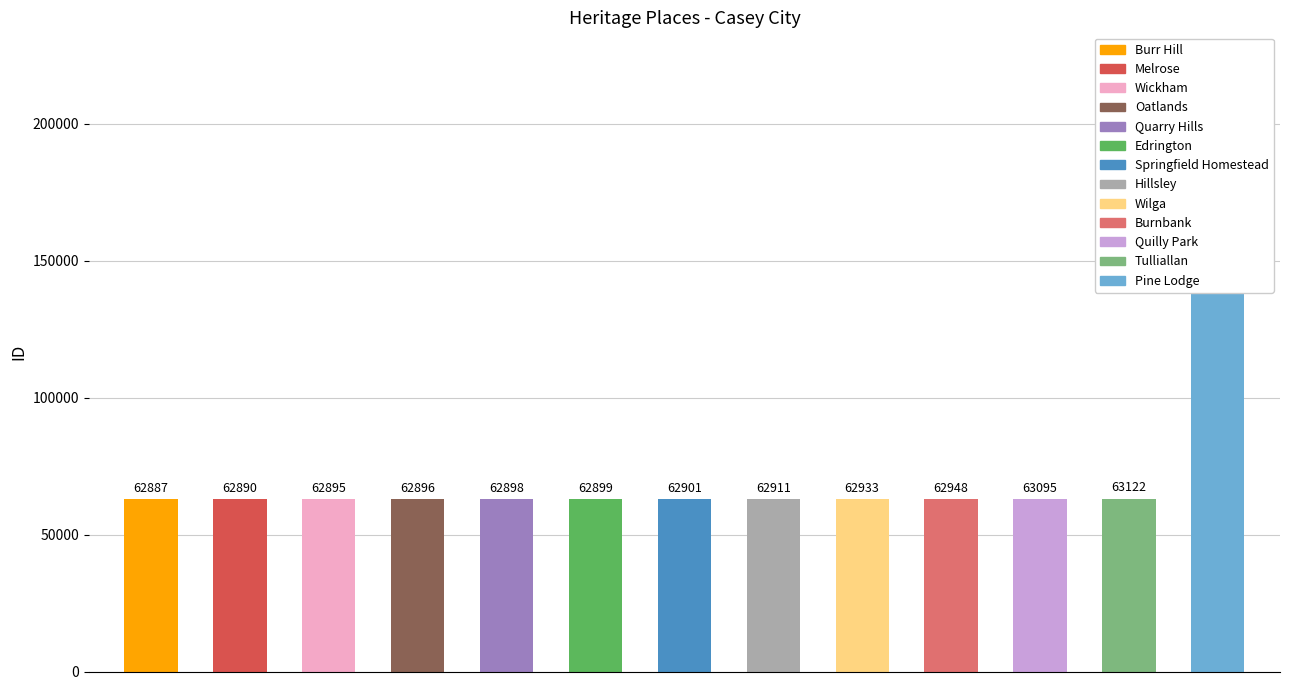

Read the value at Hillsley.

62911